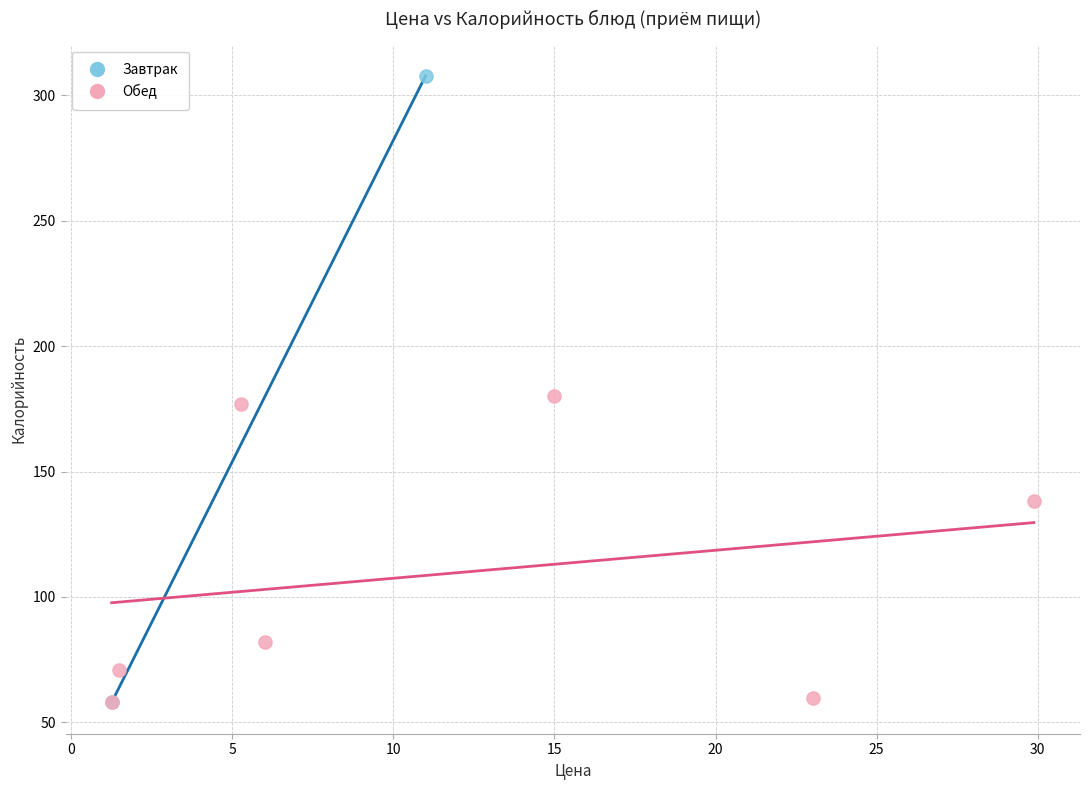

What are all the series names shown in the legend?

Завтрак, Обед